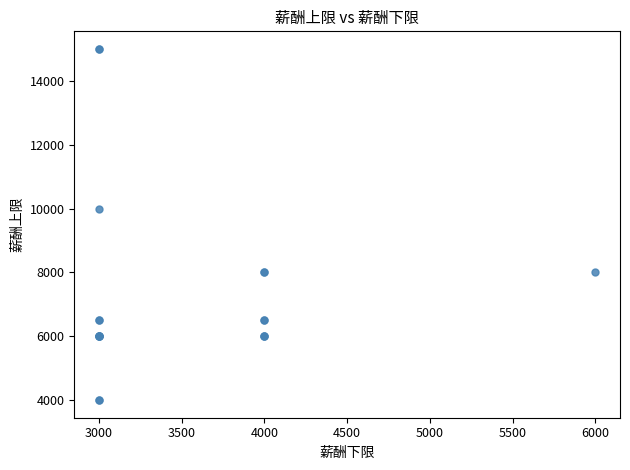

What Y value in the scatter plot is closest to 9500?

10000